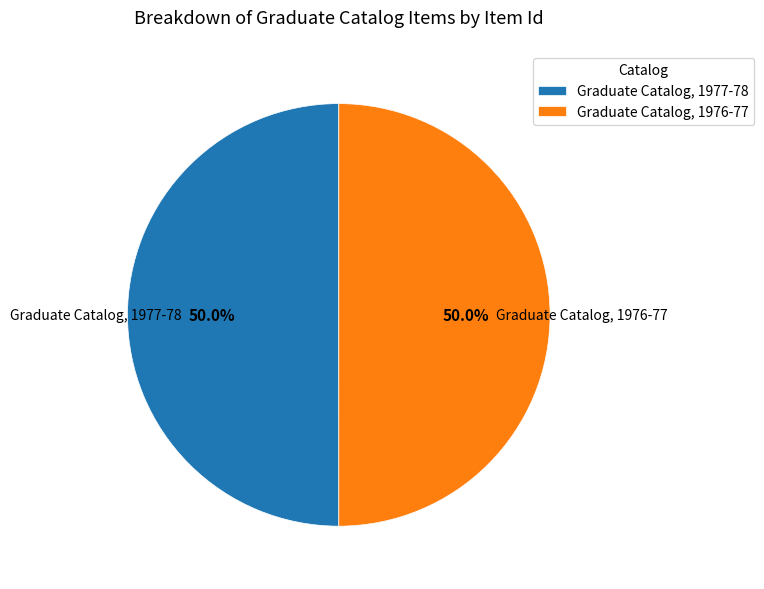

Combined, what portion of the pie is Graduate Catalog, 1976-77 and Graduate Catalog, 1977-78?

100.0%